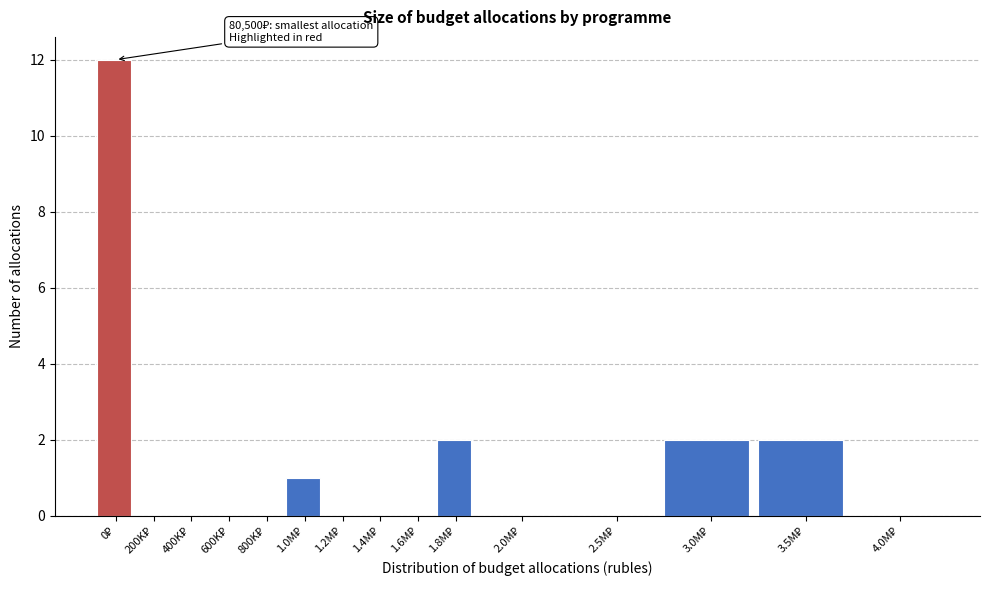

What is the sum of all values?

19